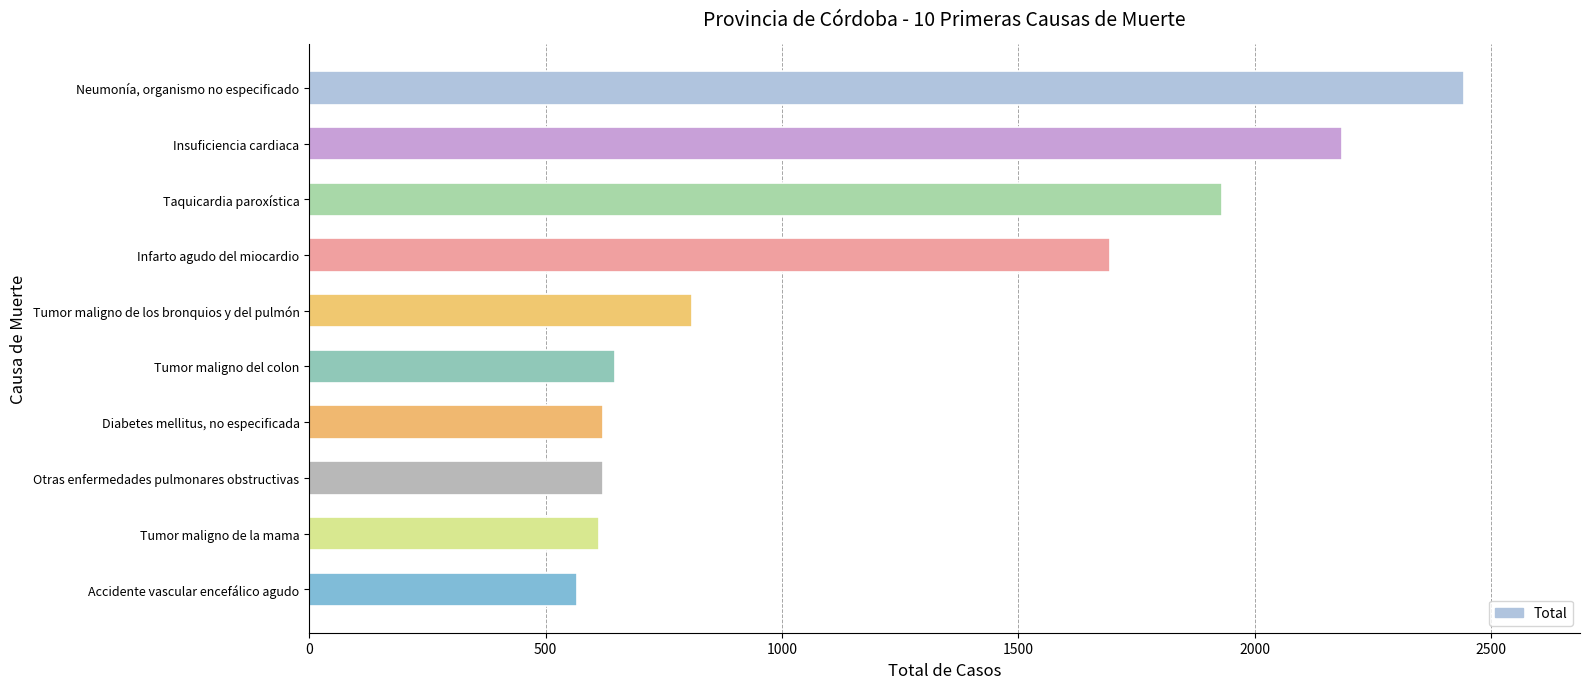

Are the bars horizontal?

Yes